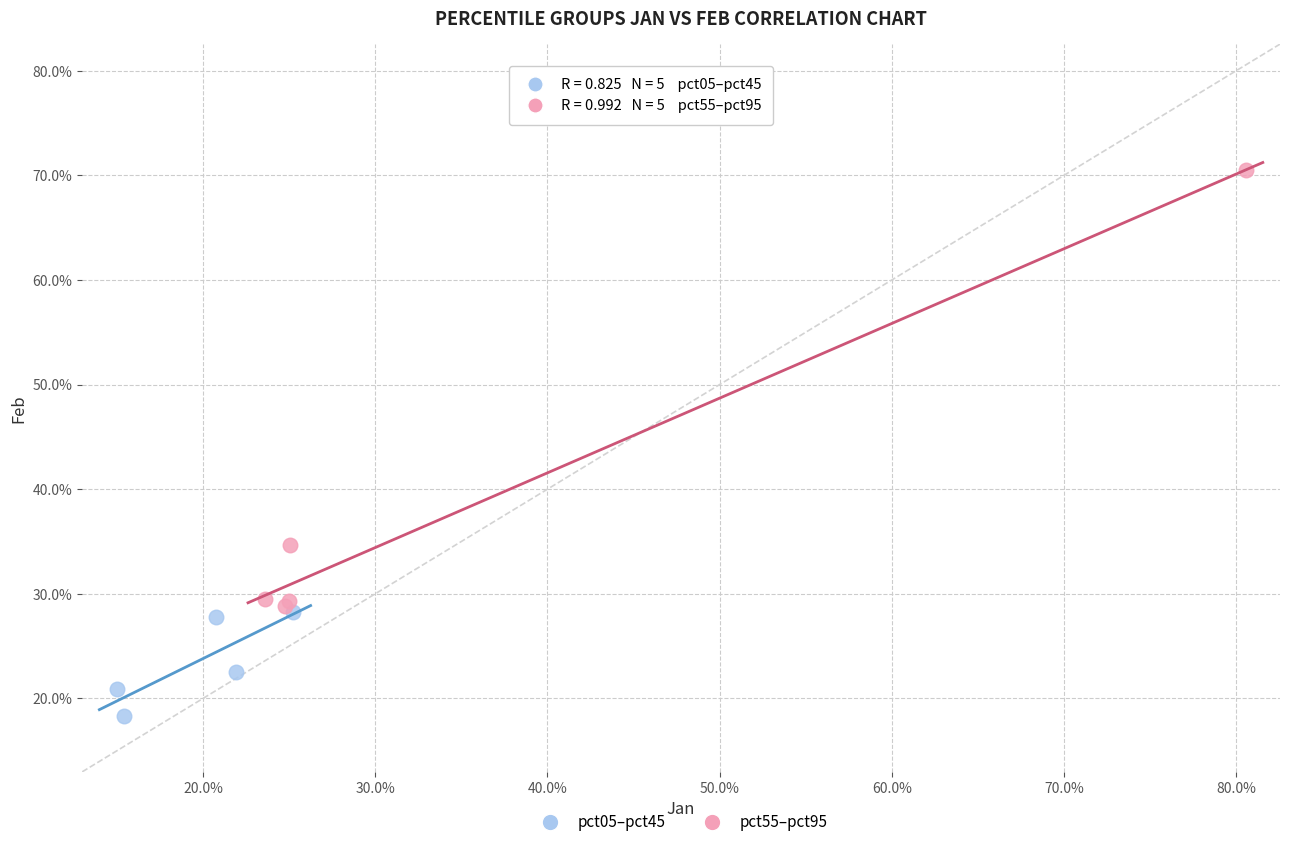

Which series reaches the maximum Y coordinate?

pct55–pct95